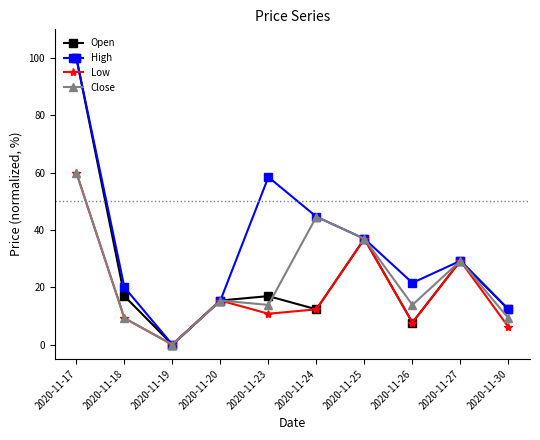

What is the total value across all series at 2020-11-20?

61.5